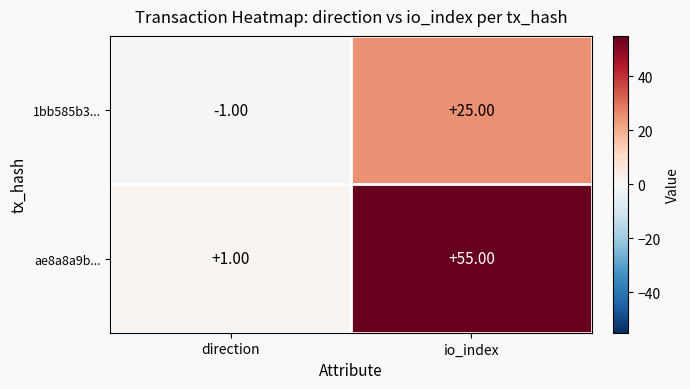

Which series has the widest spread of values?

ae8a8a9b...